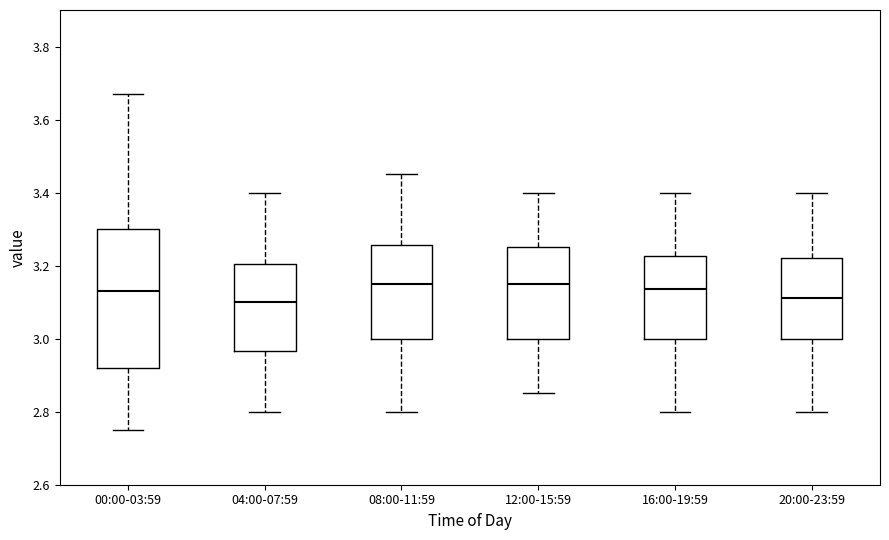

Where is the lower edge of the box for 00:00-03:59 on the y-axis? The values are not printed on the chart, so give them approximately, as read against the axis.

2.92